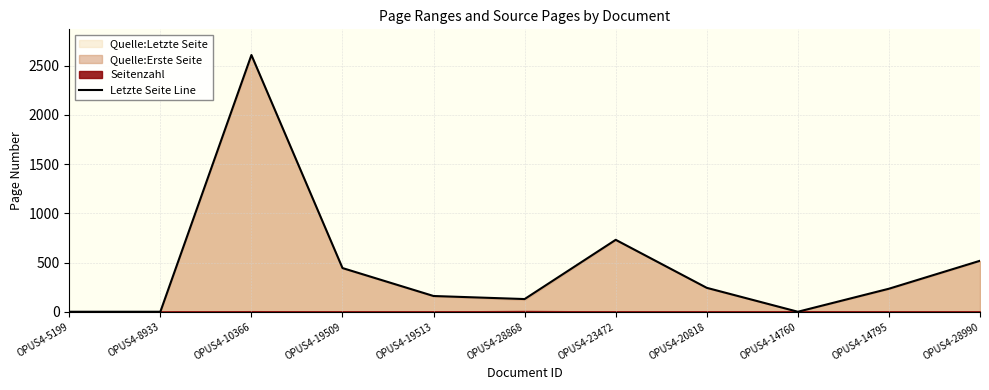

The Letzte Seite Line series shows 668 at OPUS4-19509. True or false?

False